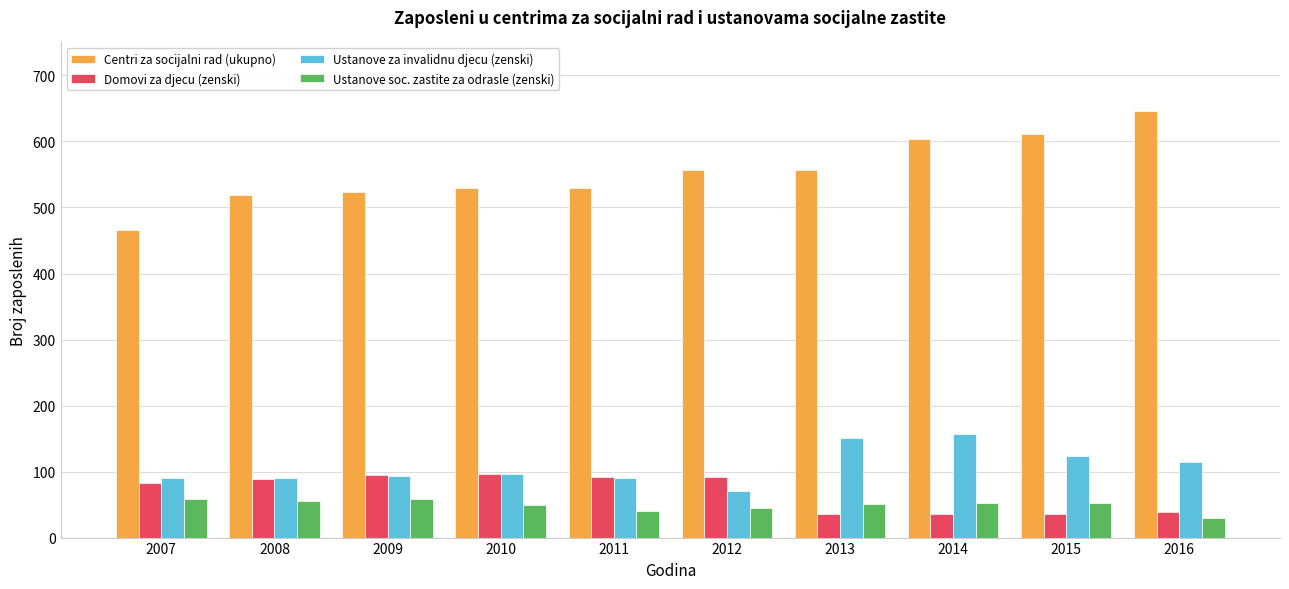

Which series changed the most between 2011 and 2014?

Centri za socijalni rad (ukupno)